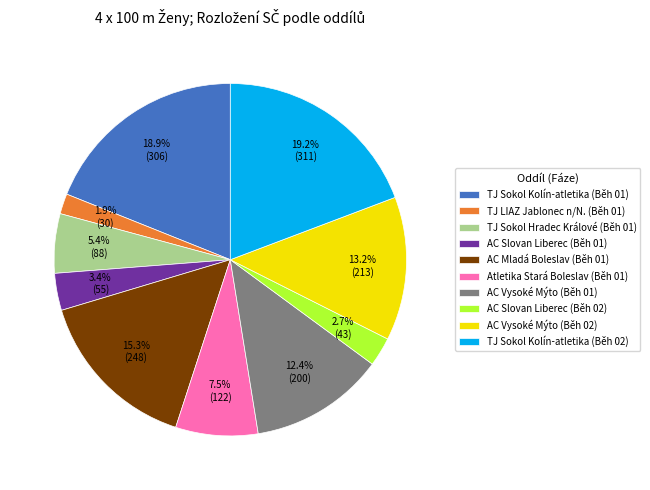

What portion of the pie excludes Atletika Stará Boleslav (Běh 01)?

92.5%